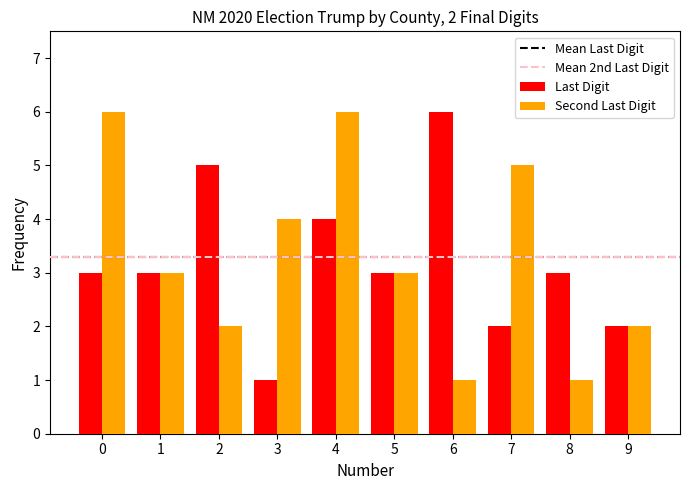

The Second Last Digit series shows 6 at 0. True or false?

True